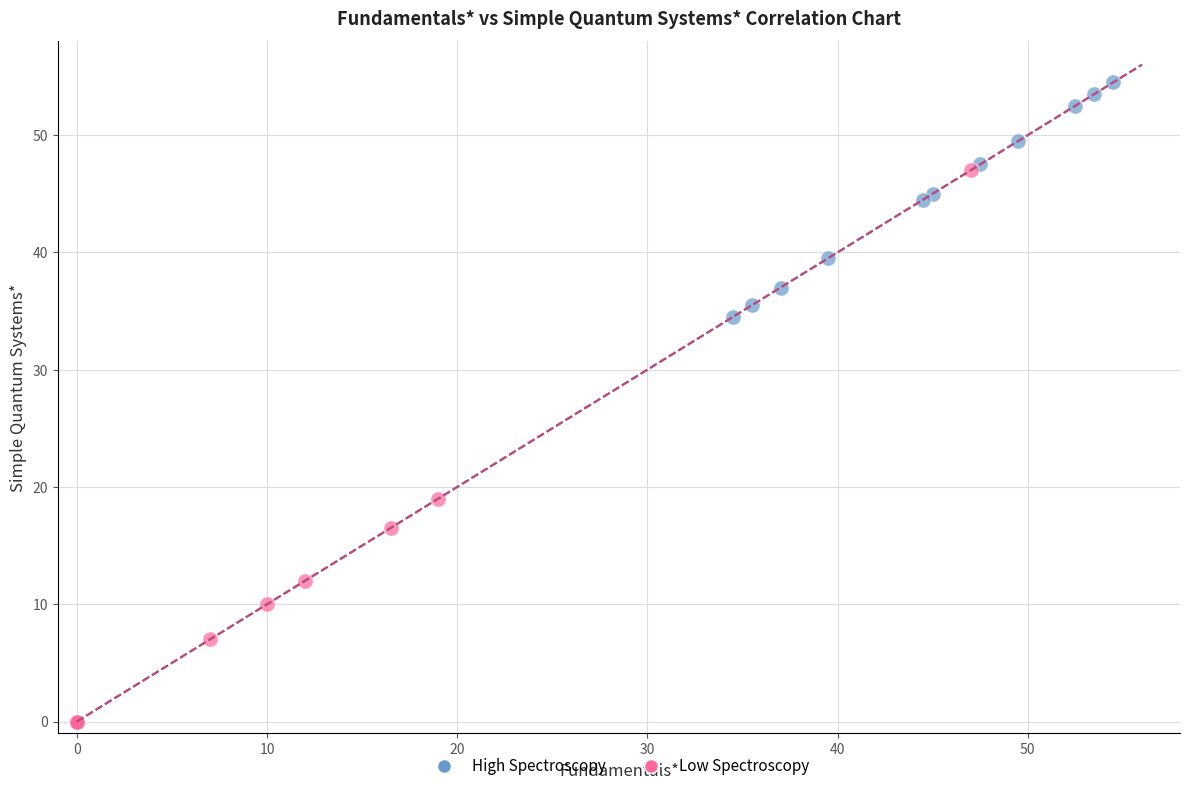

What are all the series names shown in the legend?

High Spectroscopy, Low Spectroscopy